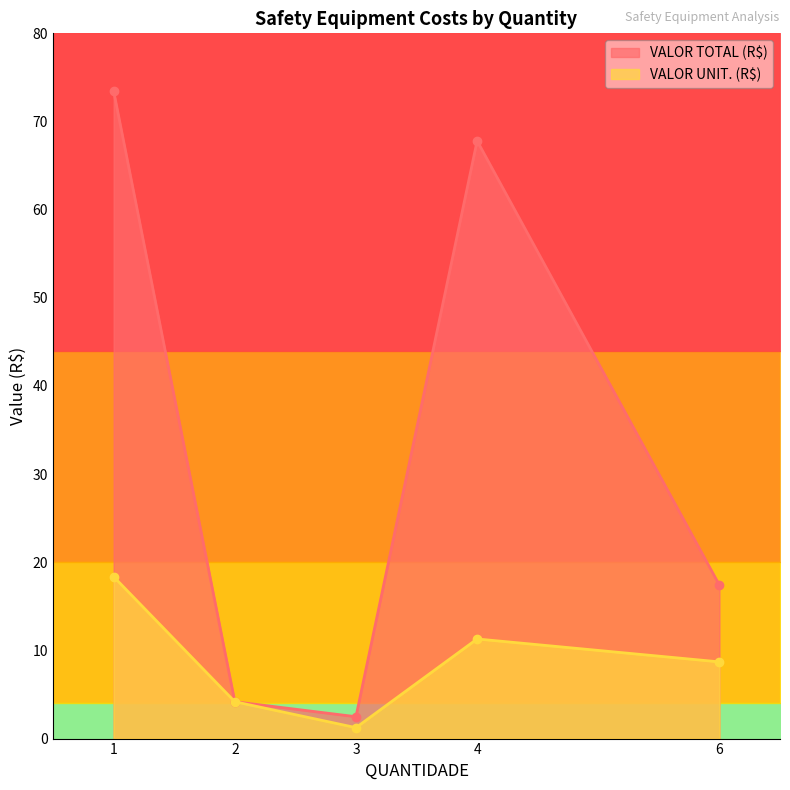

How many categories are shown in the chart?

5